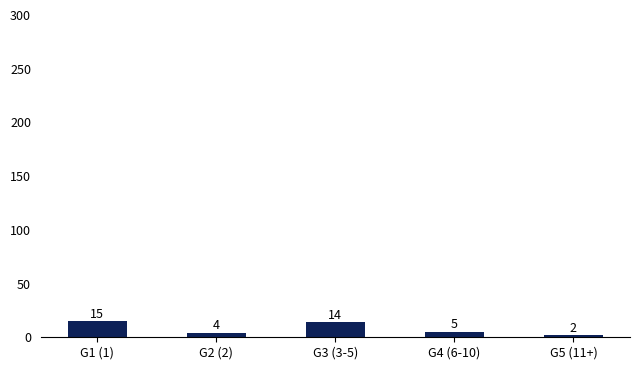

Reading left to right, list all the values displayed in this chart.

G1 (1)=15	G2 (2)=4	G3 (3-5)=14	G4 (6-10)=5	G5 (11+)=2